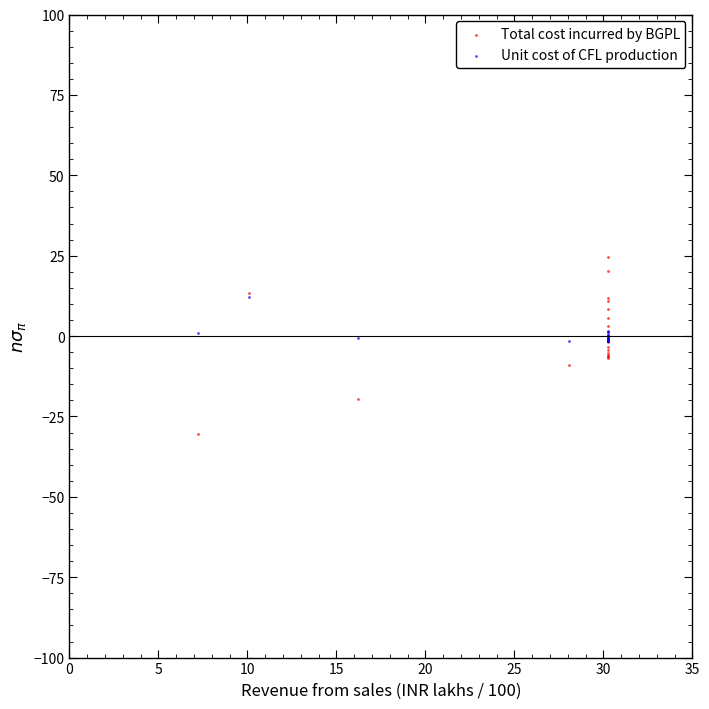

What are all the series names shown in the legend?

Total cost incurred by BGPL, Unit cost of CFL production